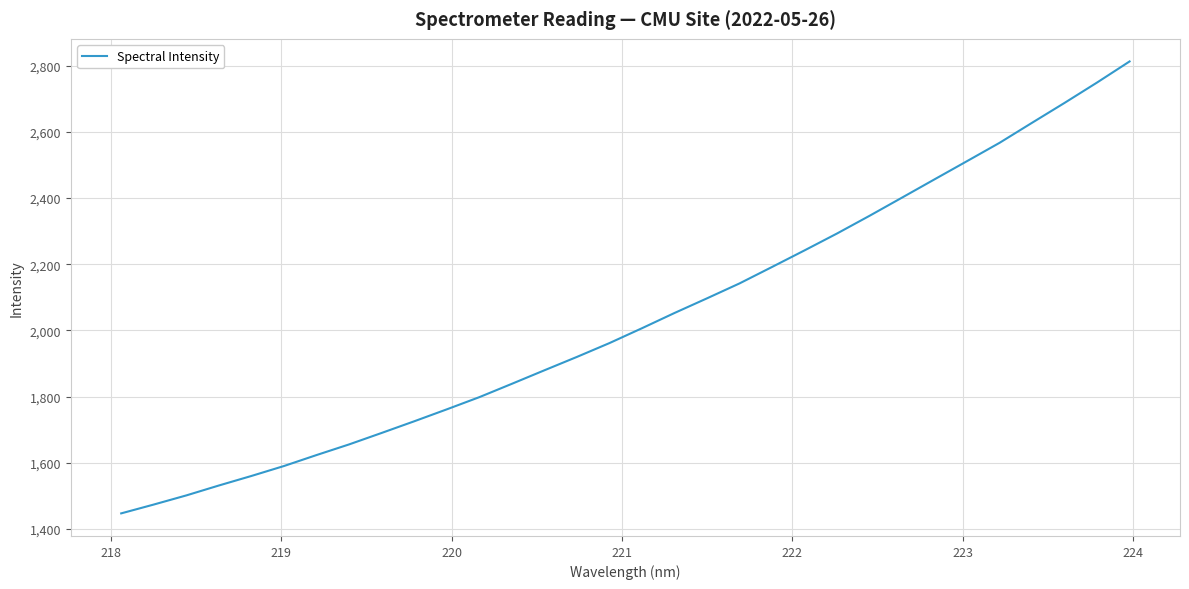

What is the smallest value displayed?

1446.9